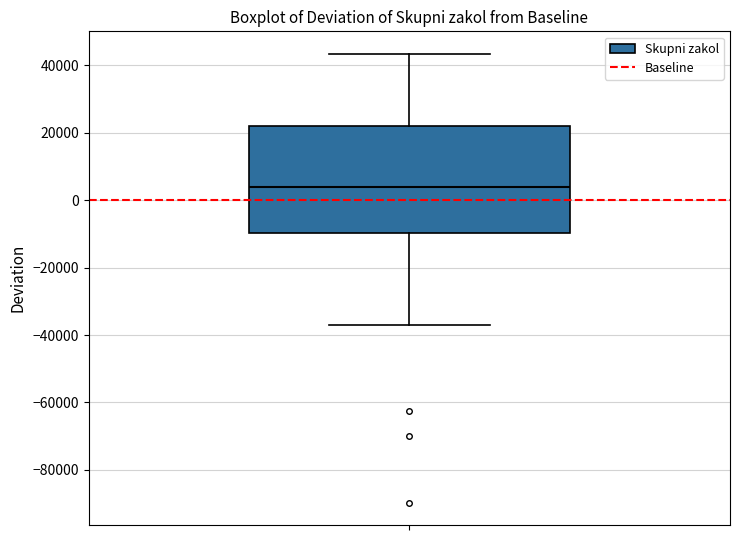

Where is the lower edge of the box on the y-axis? The values are not printed on the chart, so give them approximately, as read against the axis.

-10000